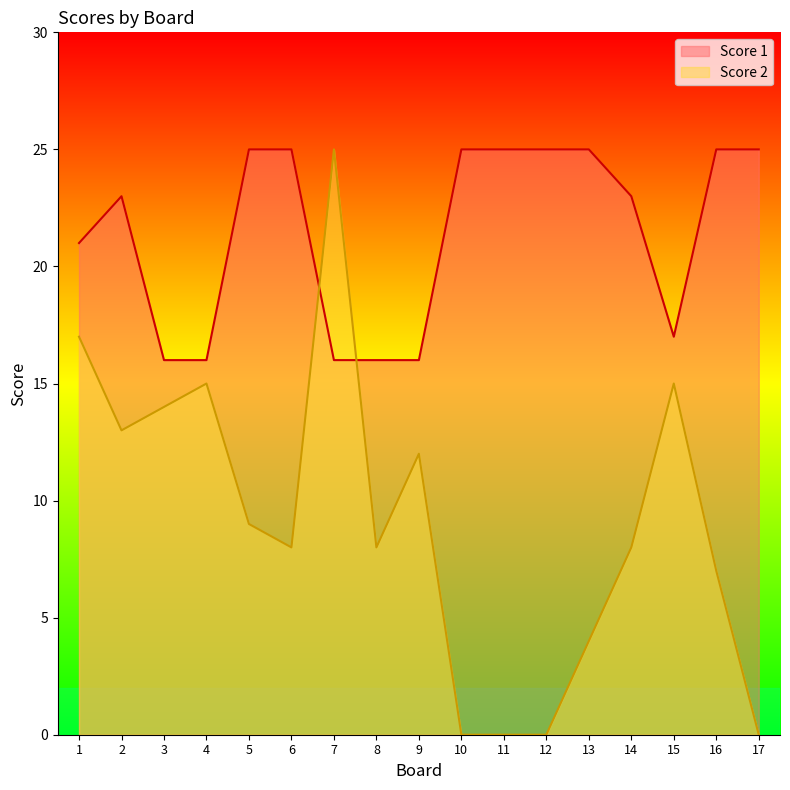

What is the value of the Score 2 point at the 15th from the left?

15